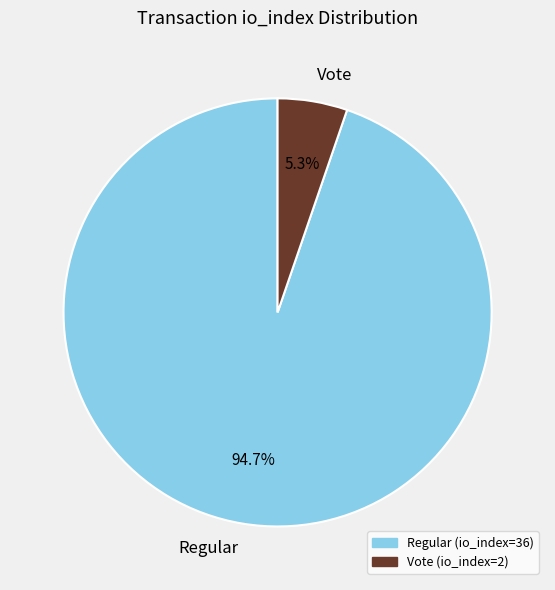

What is the smallest slice in the pie chart?

Vote